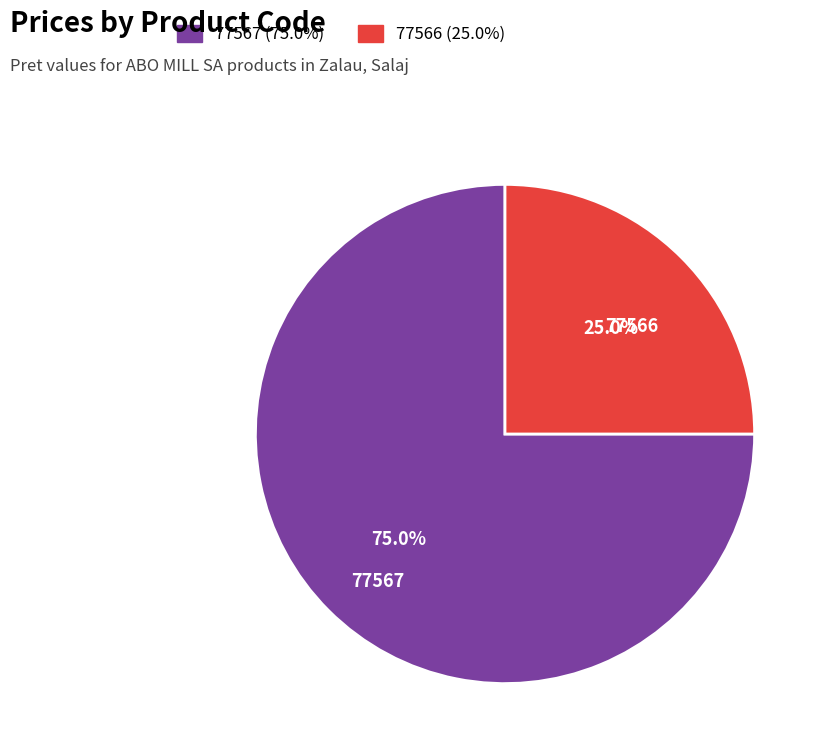

Is it true that 77567 is 82% of the pie?

False